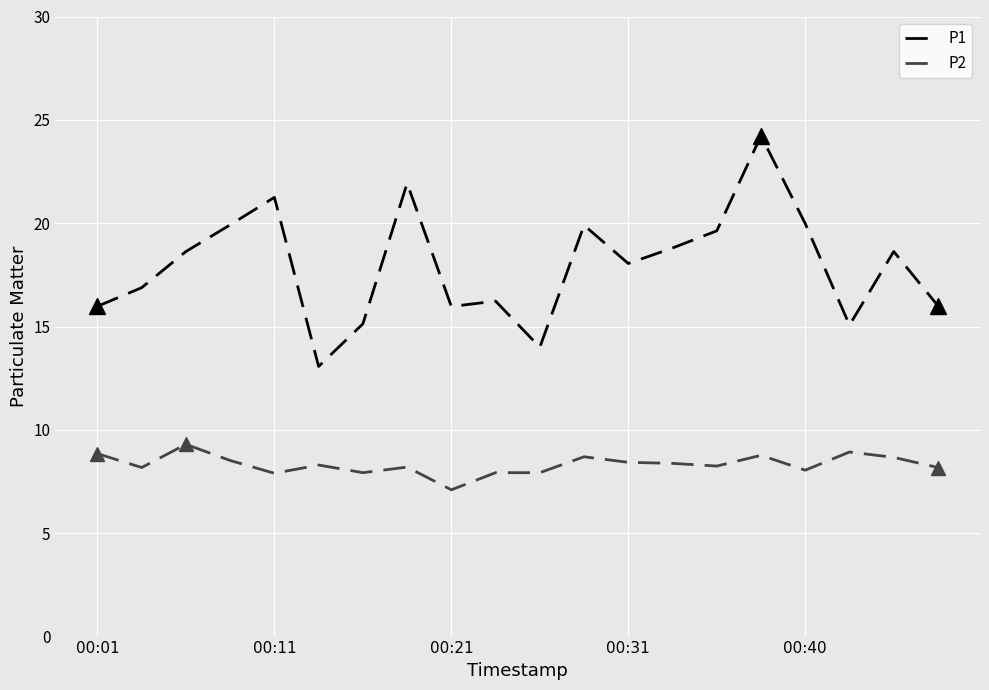

True or false: P1 and P2 intersect in this chart.

False